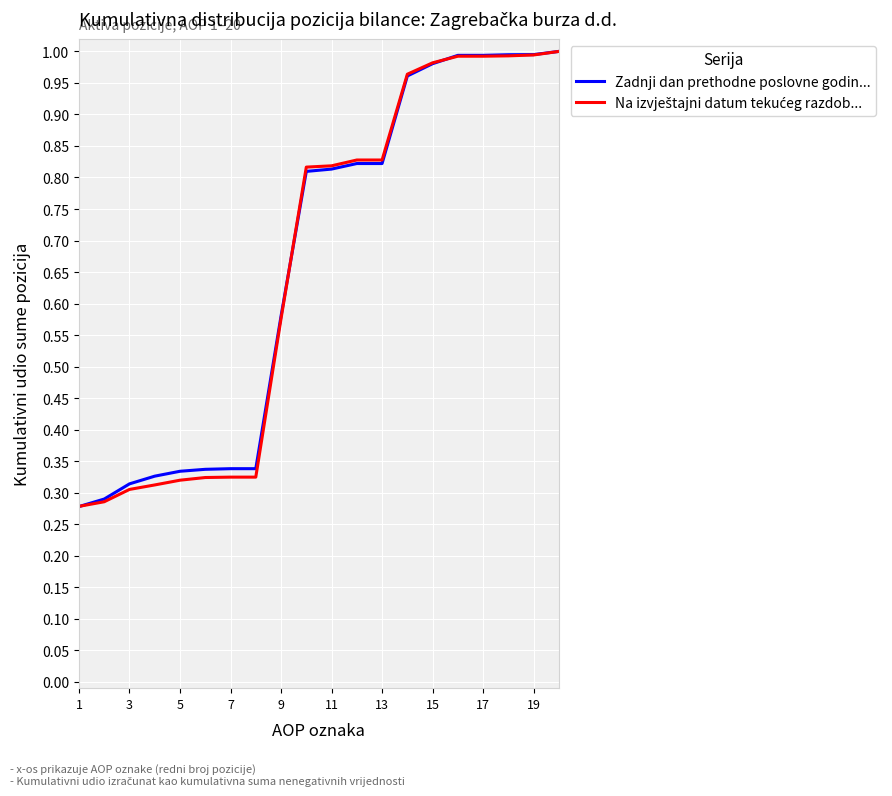

What is the sum of all Zadnji dan prethodne poslovne godin... values?

13.3